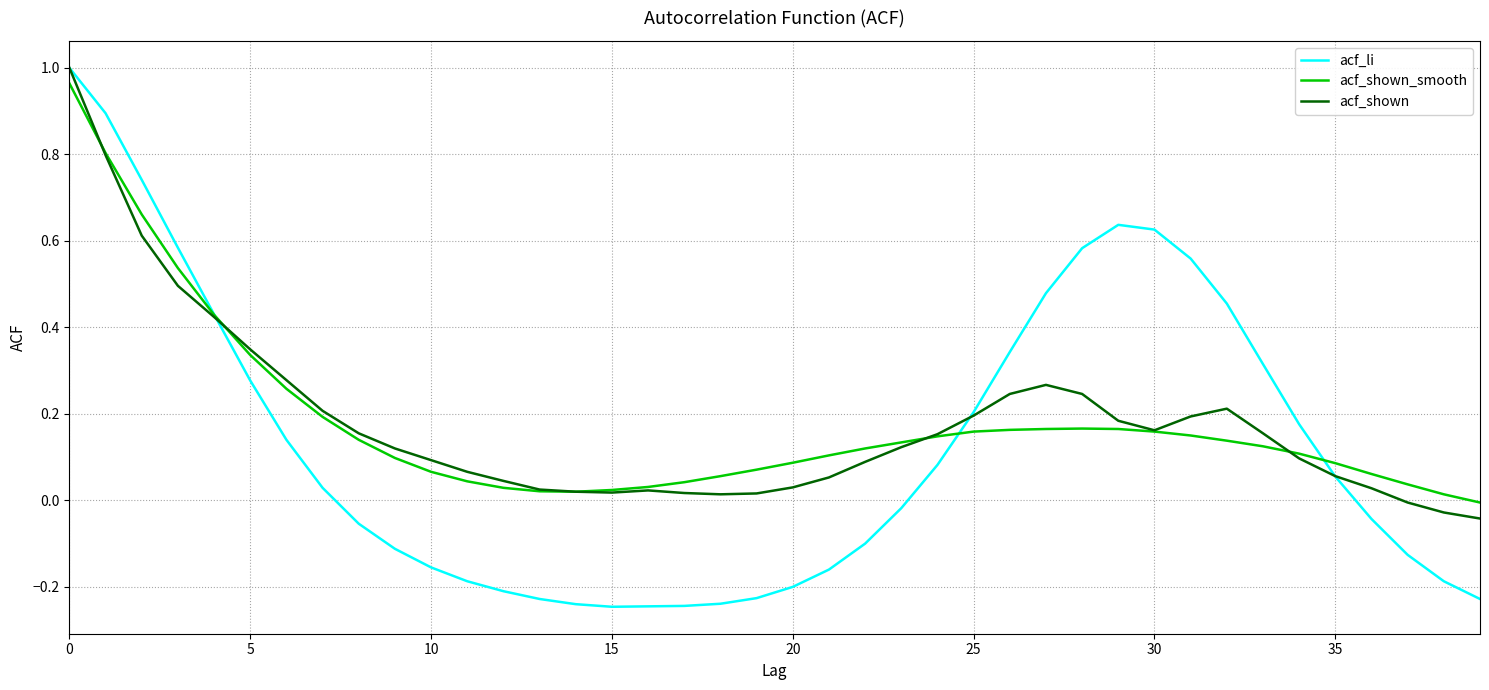

Which series has the largest range (max minus min)?

acf_li